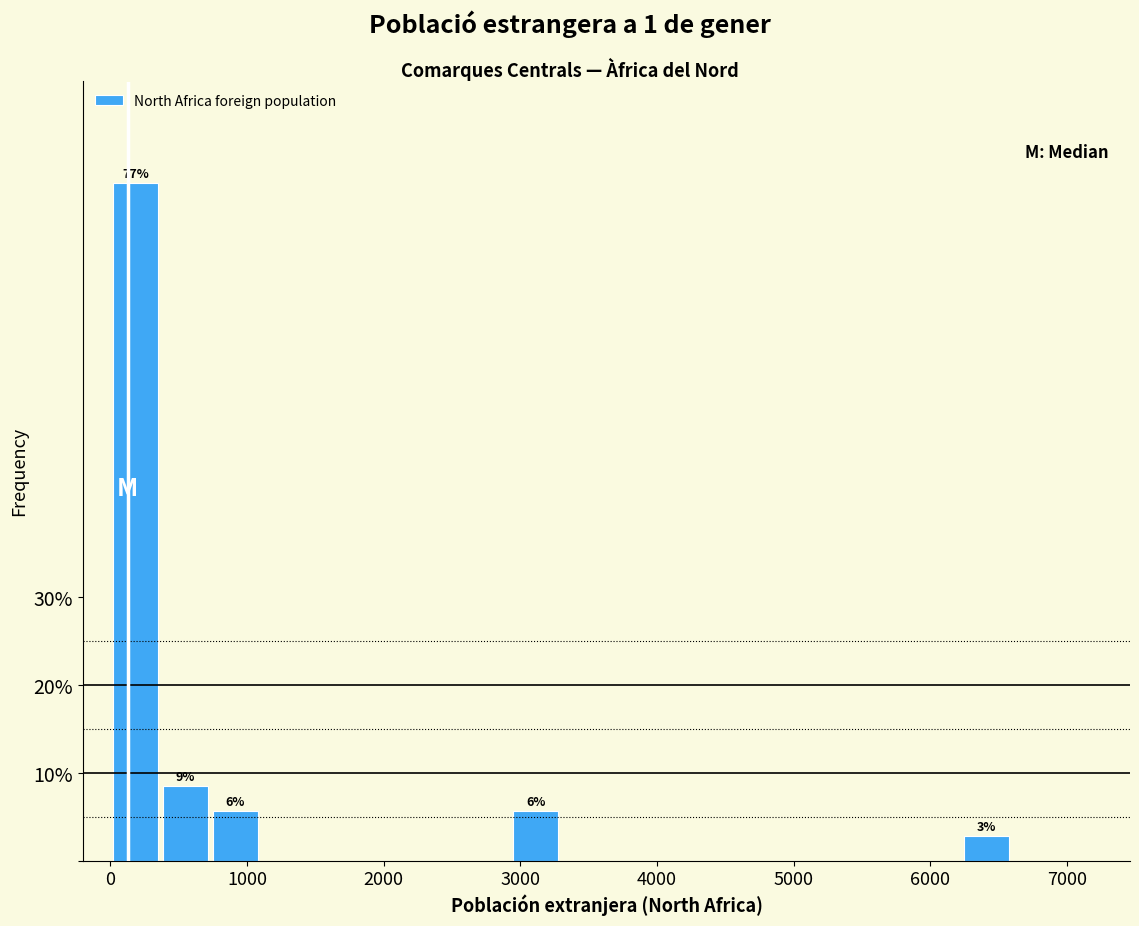

Around what value on the x-axis is the tallest bar? Give the approximate position of its centre, as read against the axis.

200